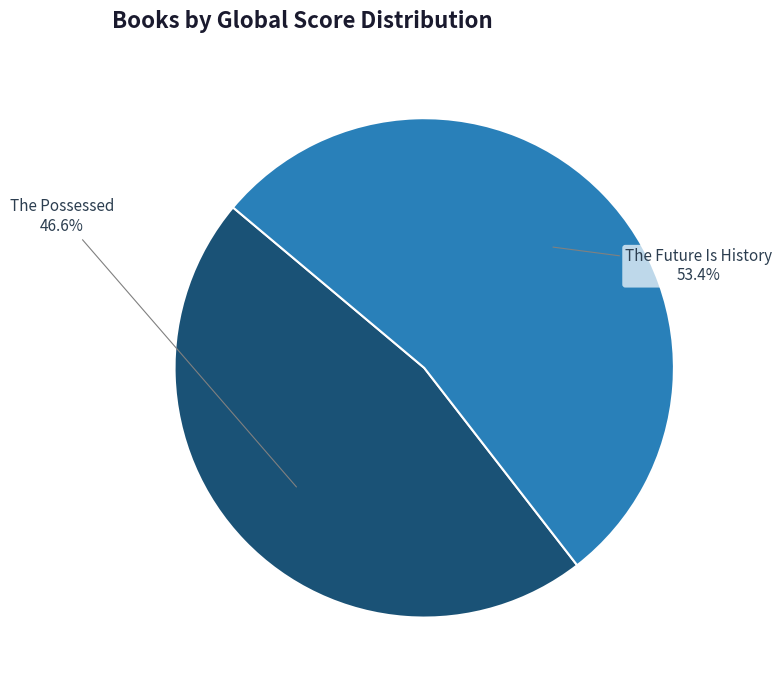

How many segments does this pie chart have?

2